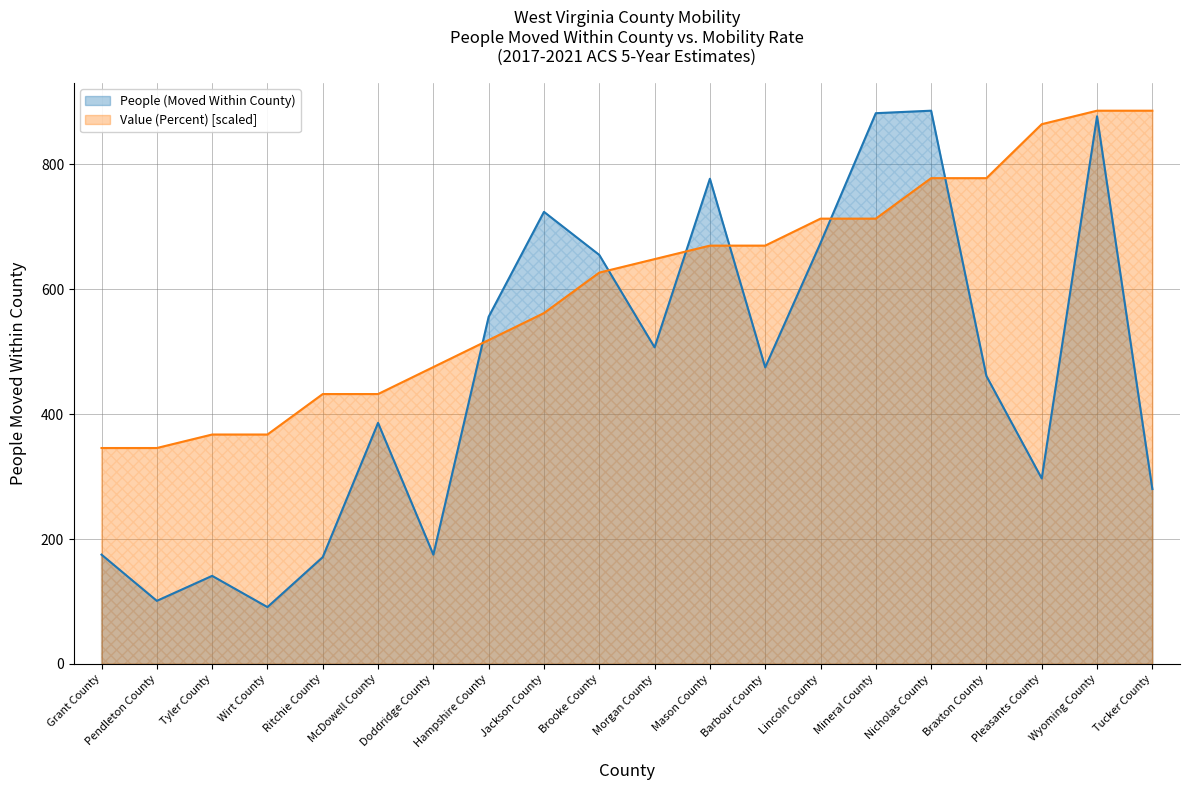

Which series changed the most between Grant County and Tucker County?

Value (Percent) [scaled]